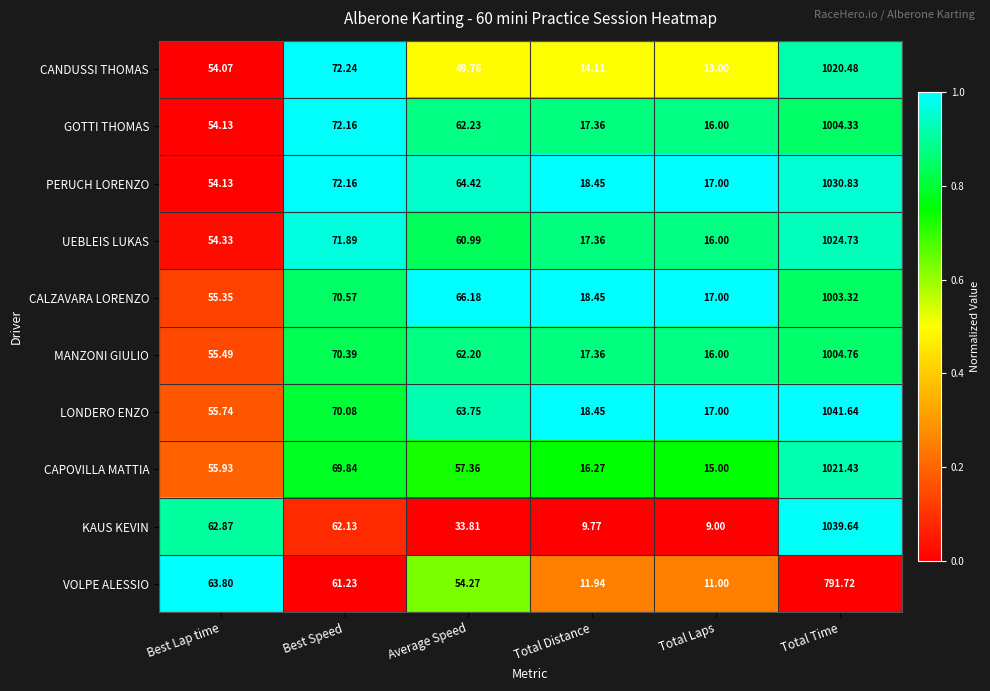

Rank the series at Total Time from highest to lowest value.

LONDERO ENZO, KAUS KEVIN, PERUCH LORENZO, UEBLEIS LUKAS, CAPOVILLA MATTIA, CANDUSSI THOMAS, MANZONI GIULIO, GOTTI THOMAS, CALZAVARA LORENZO, VOLPE ALESSIO